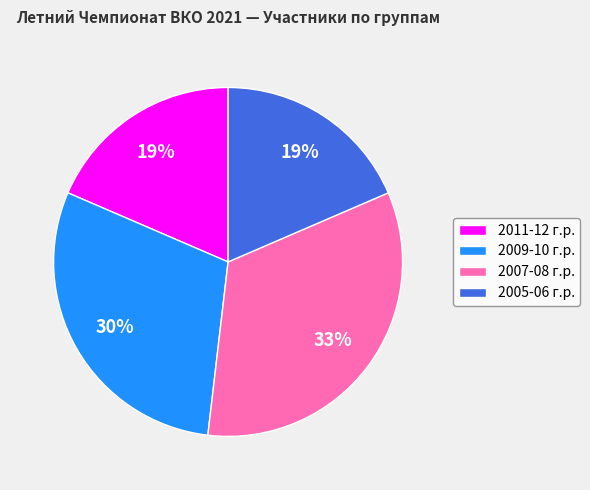

Is there a majority slice in this chart?

No